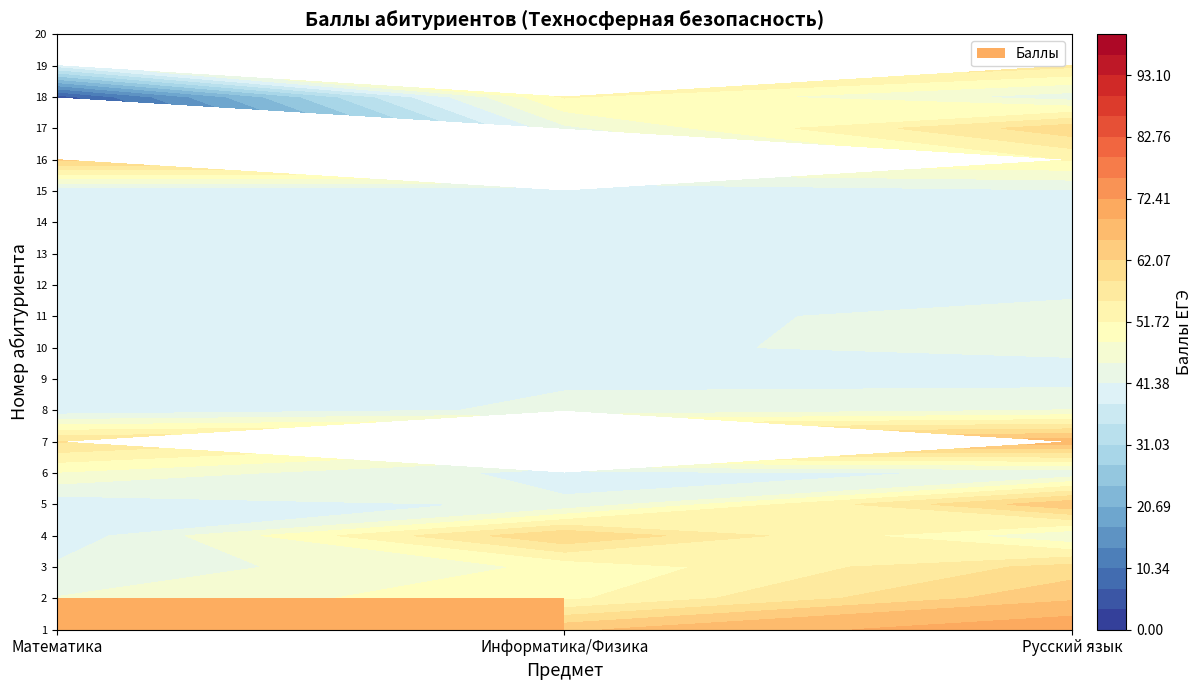

The value of 11 at Математика is 39. True or false?

True